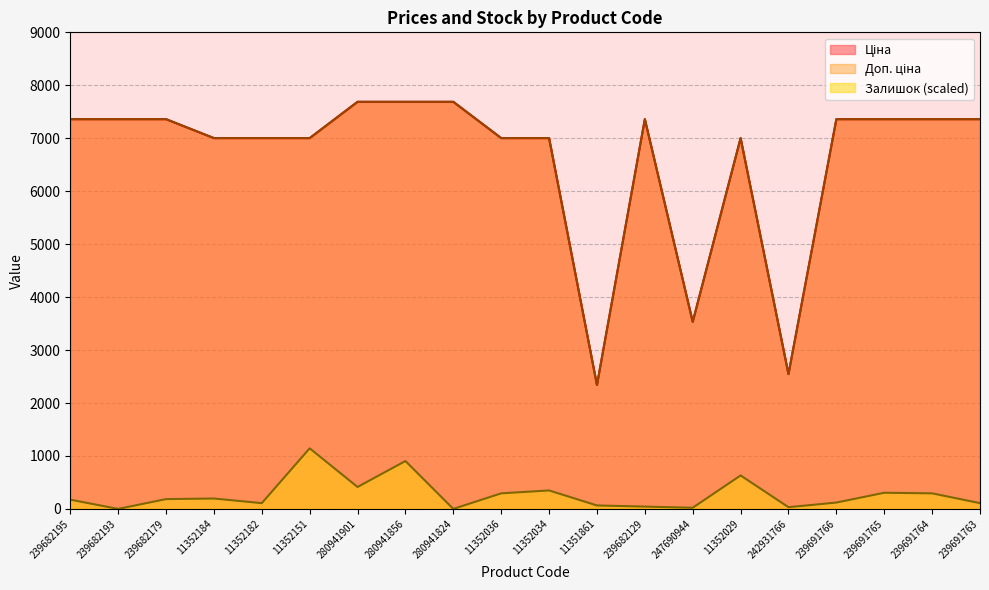

True or false: Ціна has a value of 7360.2 at 239691763.

True